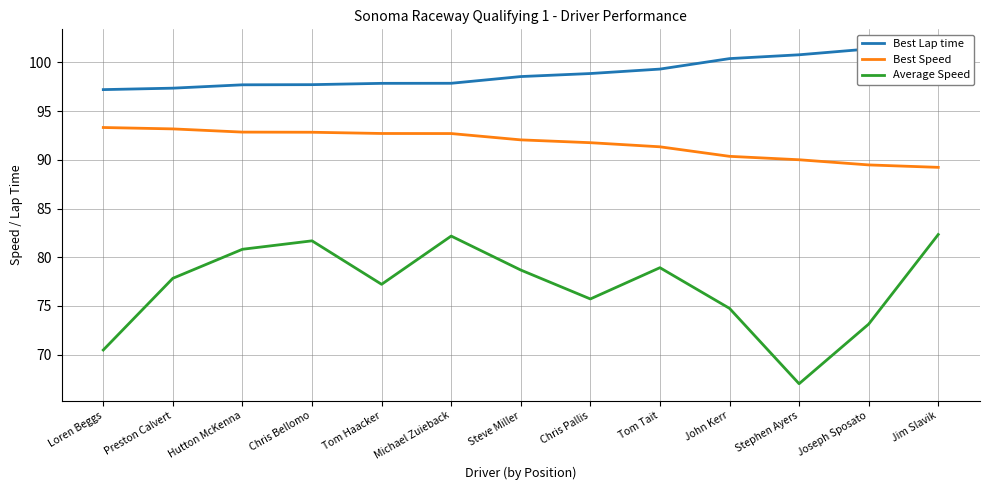

What is the minimum value shown in the chart?

67.0